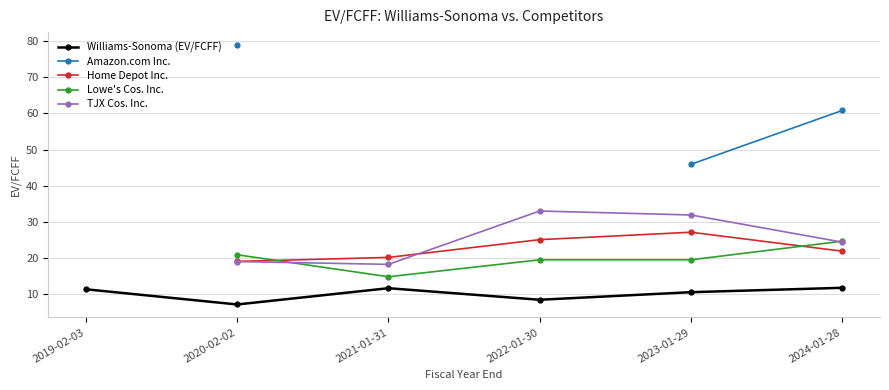

The value of Williams-Sonoma (EV/FCFF) at 2023-01-29 is 15.6. True or false?

False